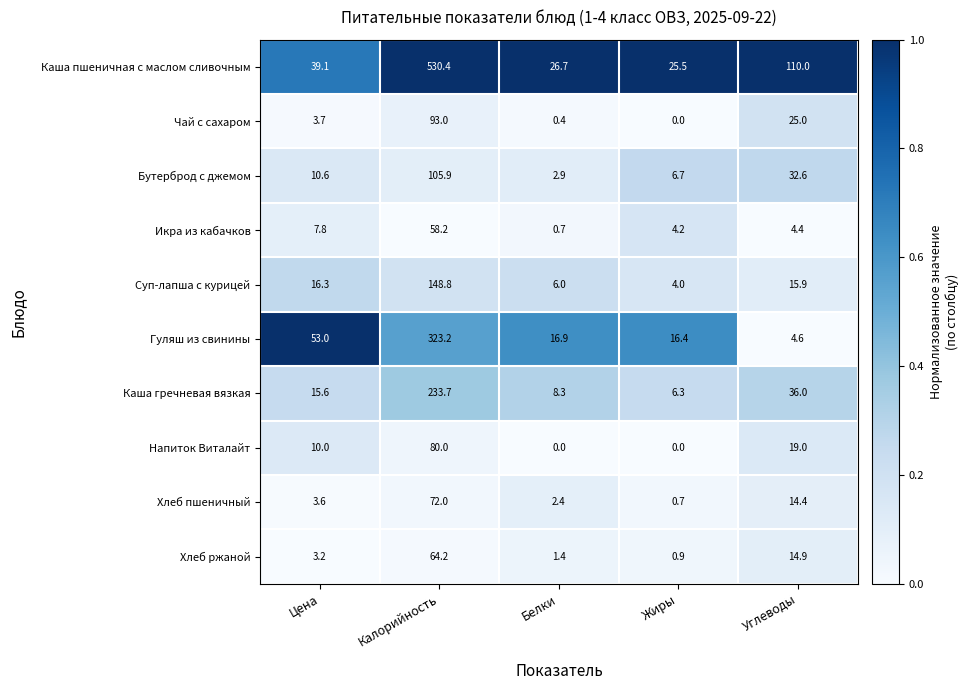

At which category is the sum across all series the highest?

Калорийность